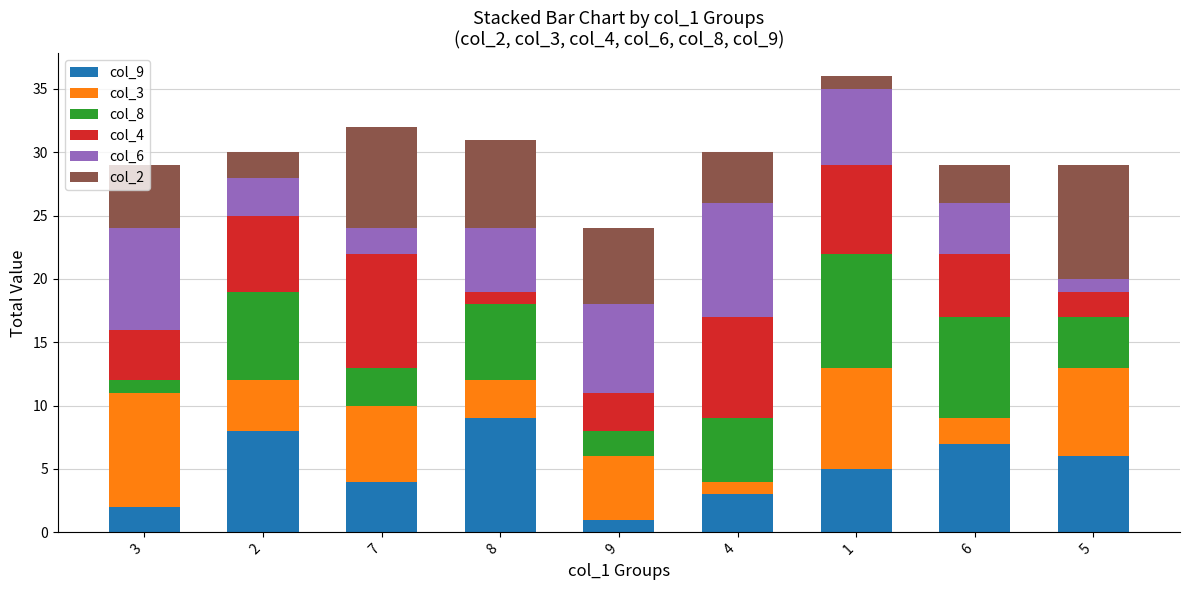

The col_9 series shows 13 at 8. True or false?

False